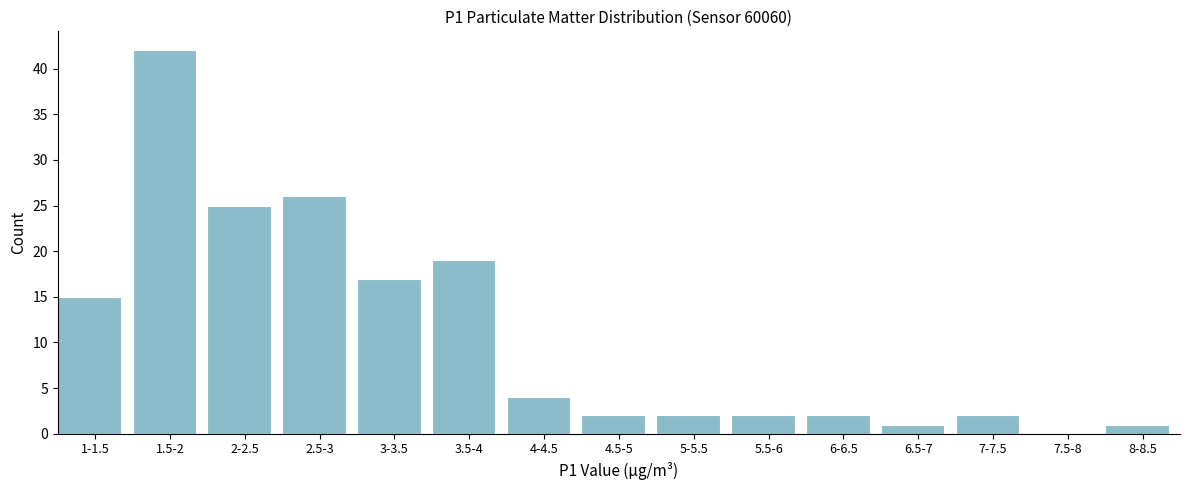

Reading left to right, transcribe all the data shown in this chart.

1-1.5=15	1.5-2=42	2-2.5=25	2.5-3=26	3-3.5=17	3.5-4=19	4-4.5=4	4.5-5=2	5-5.5=2	5.5-6=2	6-6.5=2	6.5-7=1	7-7.5=2	7.5-8=0	8-8.5=1